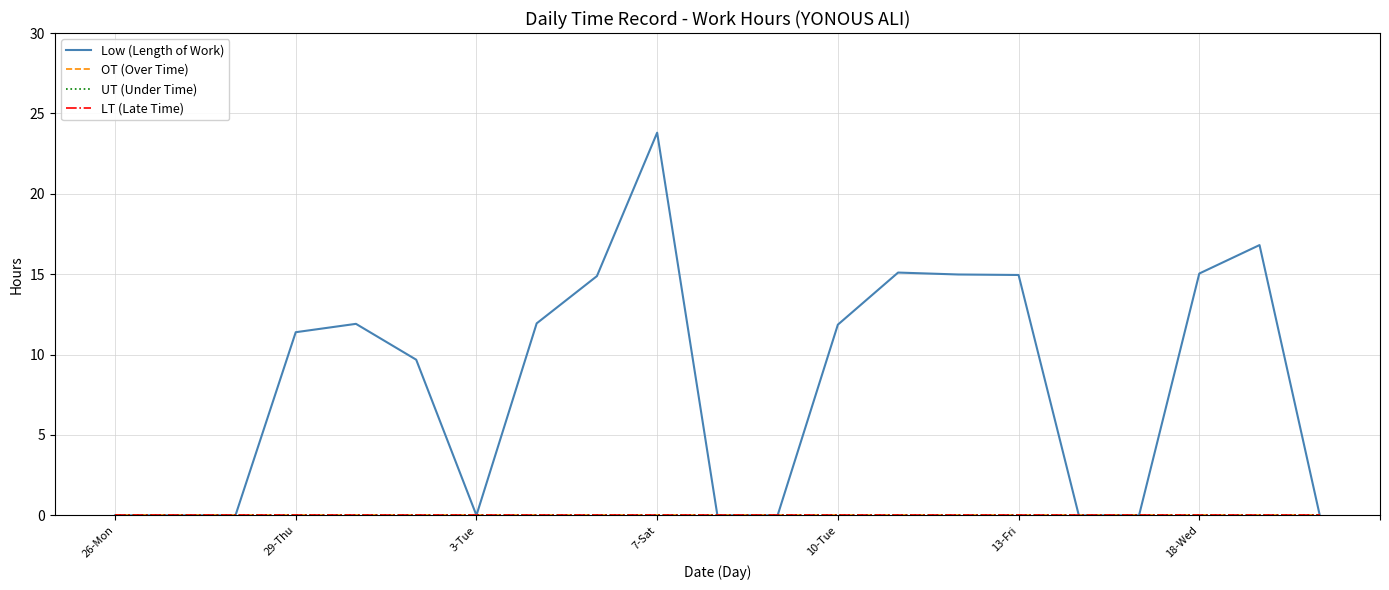

Does the chart display data point markers on the line(s)?

No